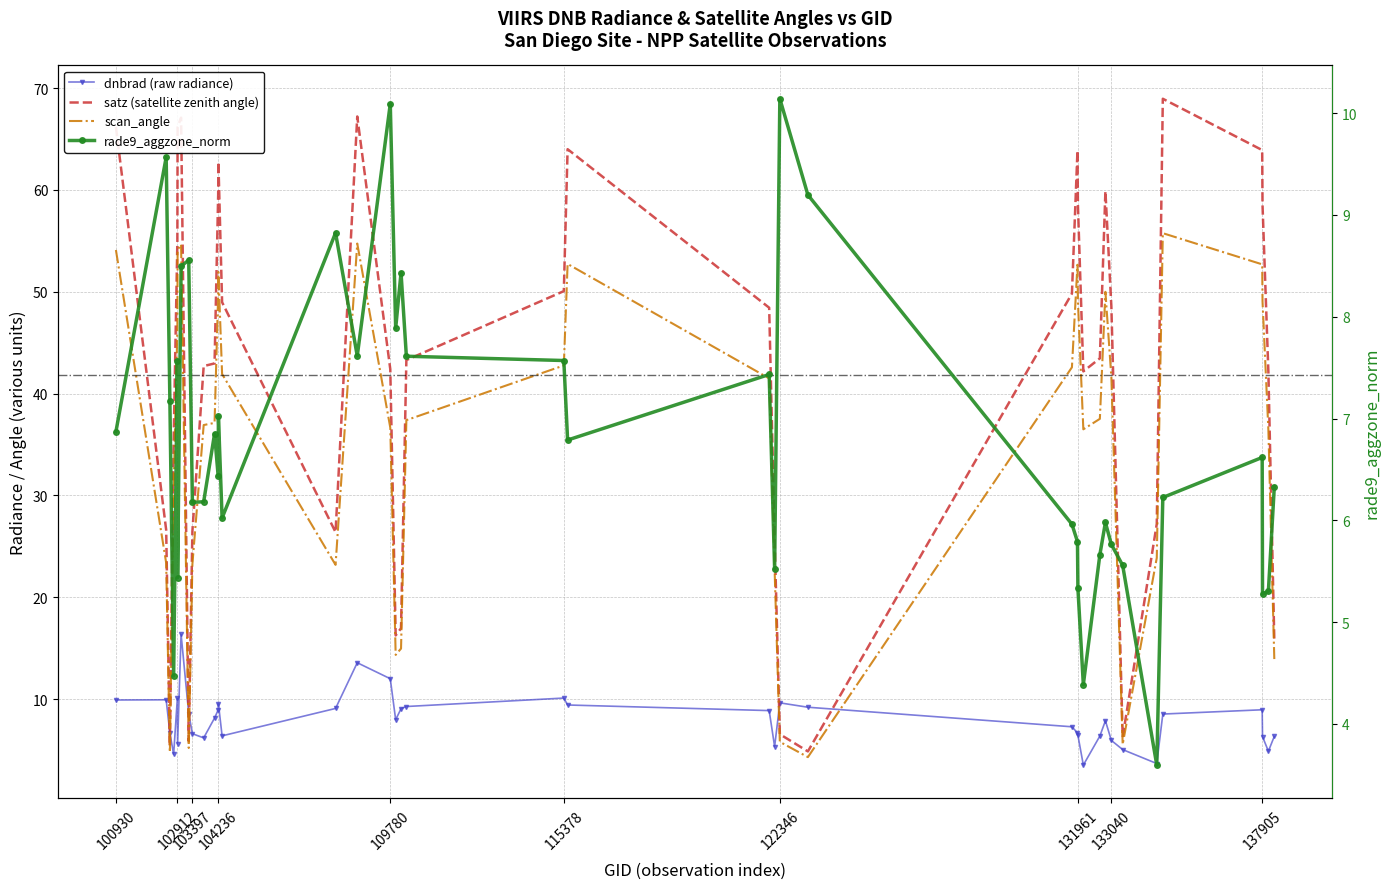

The dnbrad series shows 6.2 at 110127. True or false?

False